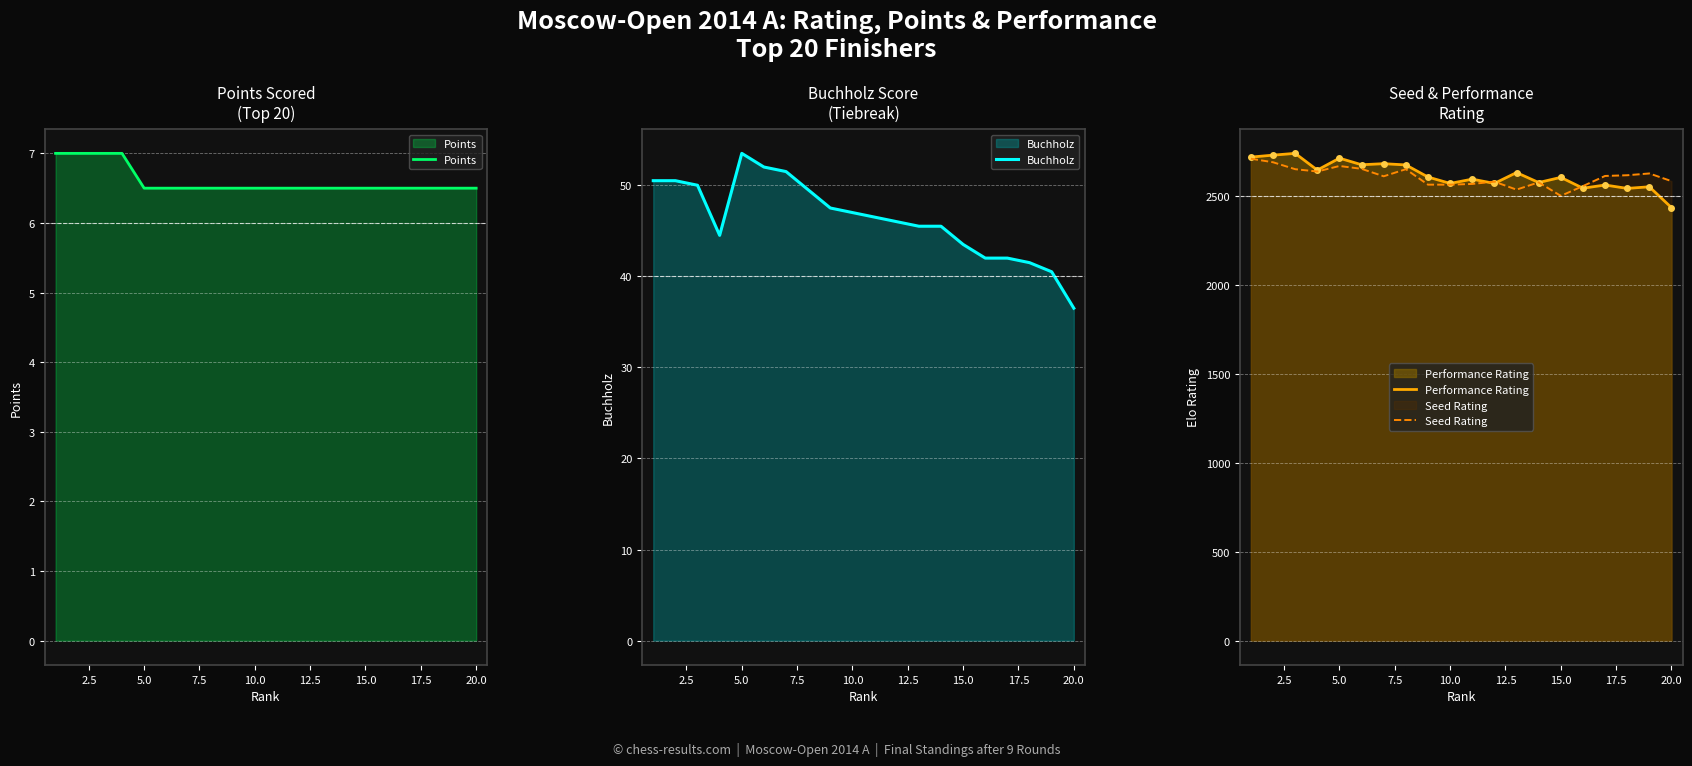

Count the Points values in the range 6 to 7.

20